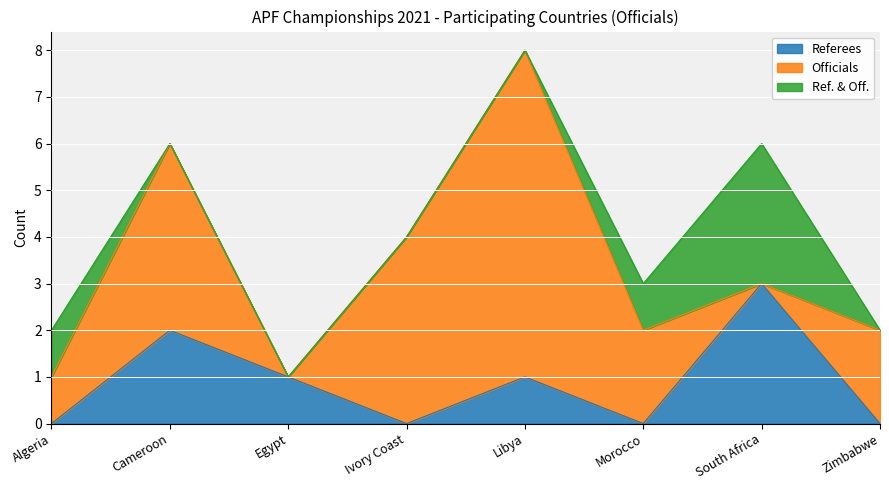

List the series in order of their peak value, highest first.

Officials, Referees, Ref. & Off.